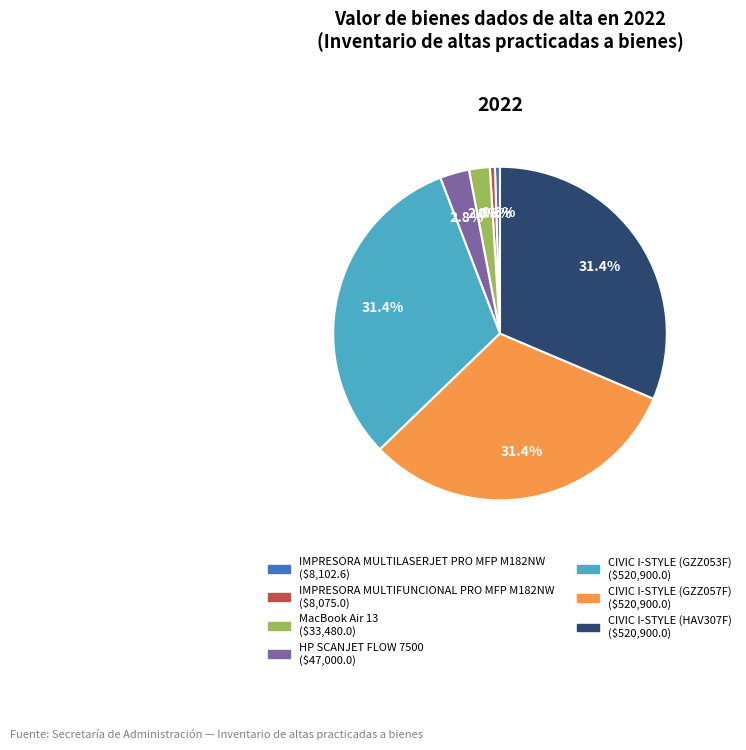

Between MacBook Air 13 and CIVIC I-STYLE (GZZ057F), which is larger?

CIVIC I-STYLE (GZZ057F)